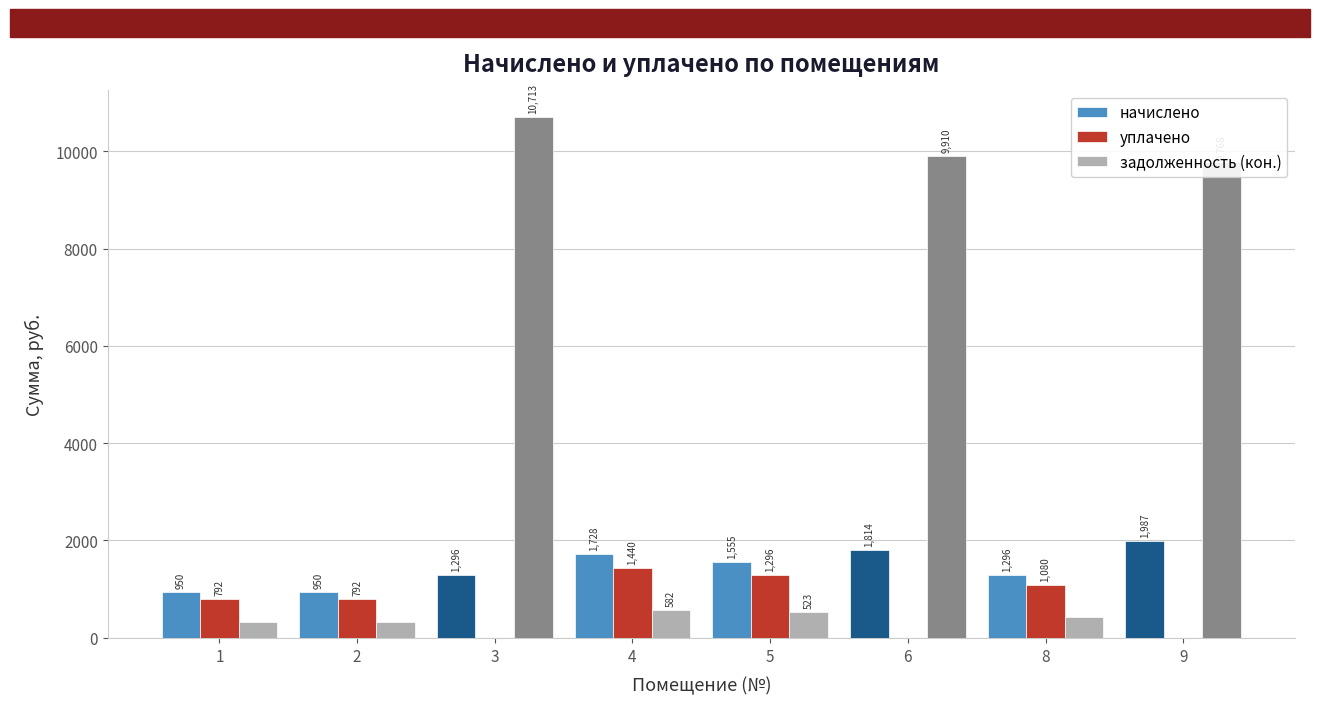

Which series has the widest spread of values?

задолженность (кон.)